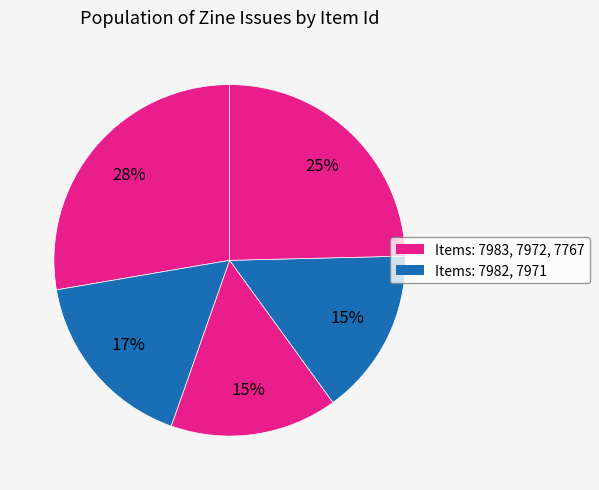

Count the number of slices in the pie.

5